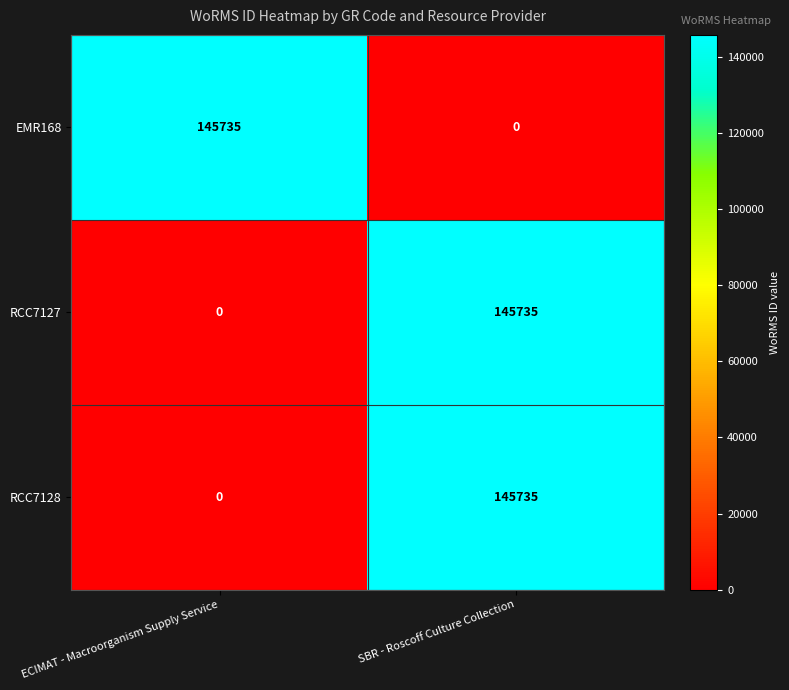

Is the value of RCC7127 at SBR - Roscoff Culture Collection greater than the value of EMR168 at SBR - Roscoff Culture Collection?

Yes